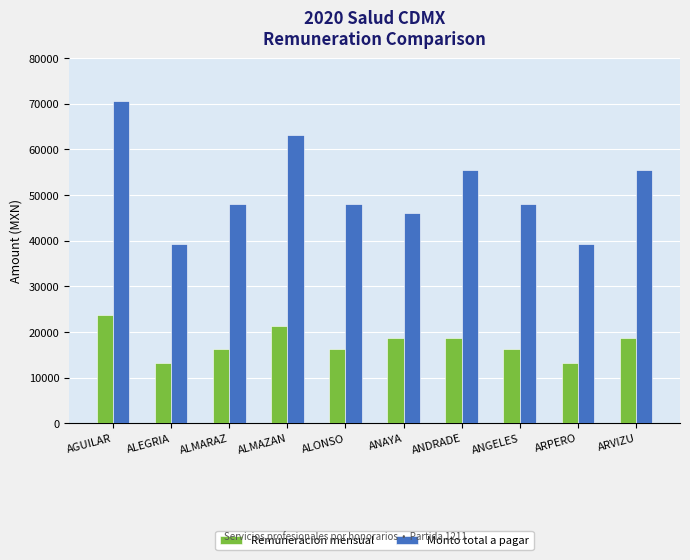

Rank the series at ALEGRIA from lowest to highest value.

Remuneracion mensual, Monto total a pagar